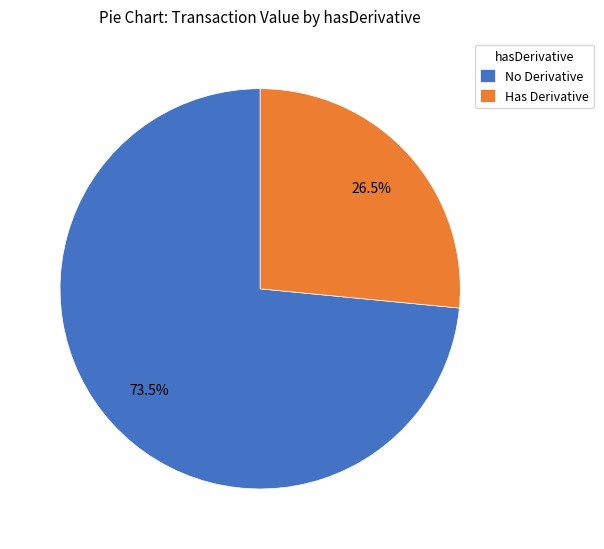

Does any single category account for the majority?

Yes